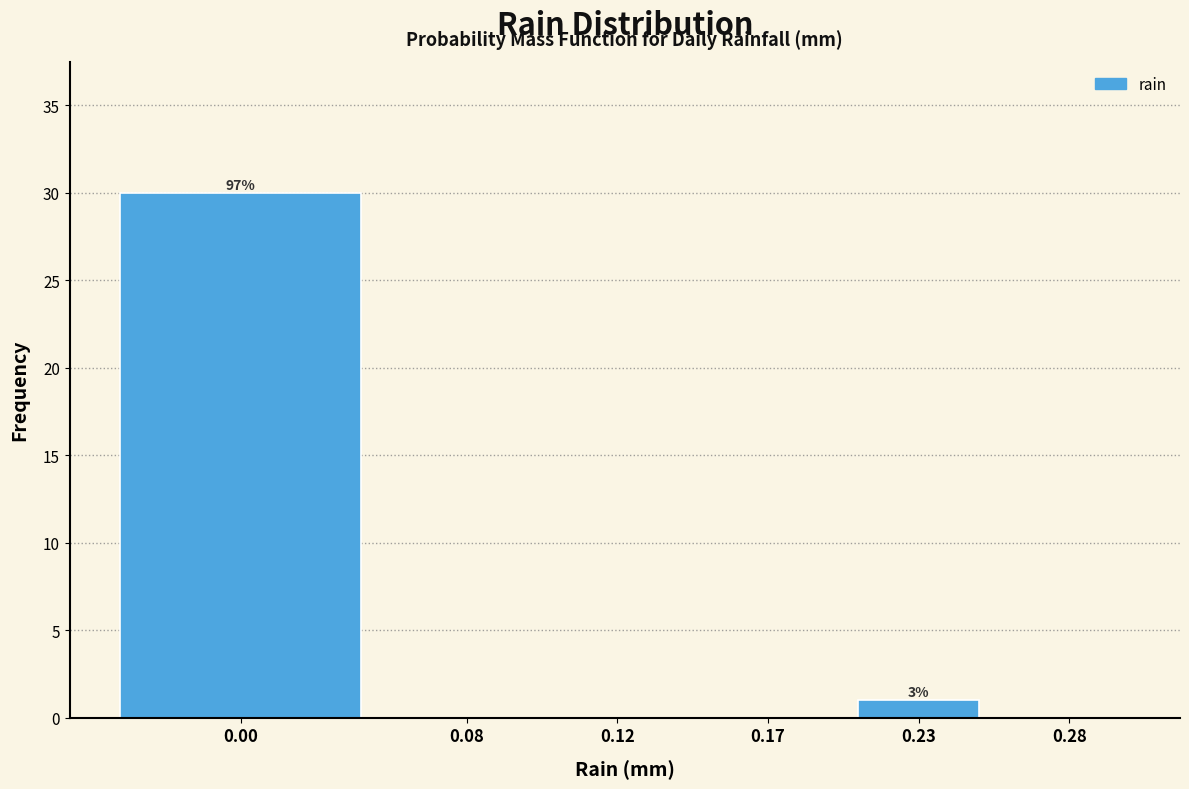

Reading right to left, transcribe all the data shown in this chart.

0.28=0	0.23=1	0.17=0	0.12=0	0.08=0	0.00=30